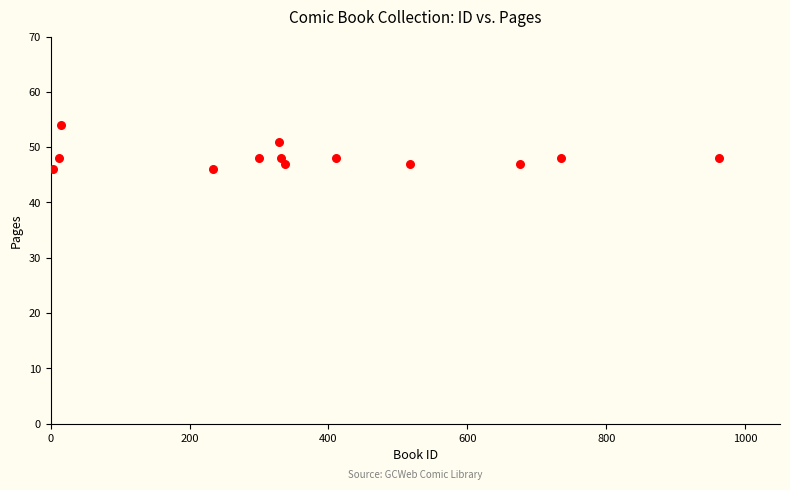

What is the range of X values (max minus min)?

959